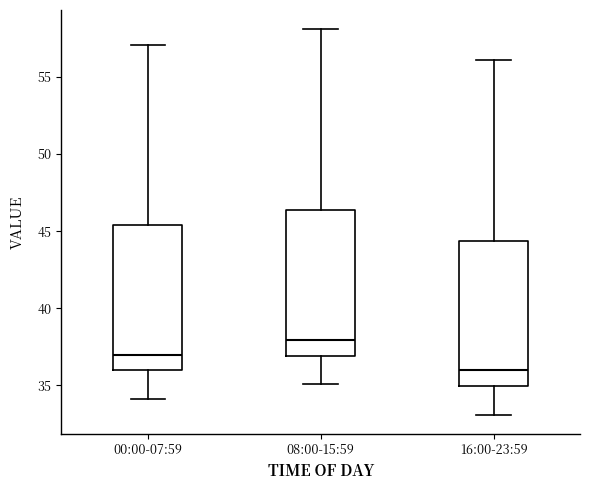

Reading left to right, transcribe this box plot: for each box, give where its median line is, the range the box spans, and where its two whiskers end, as read against the y-axis. The values are not printed on the chart, so give them approximately, as read against the axis.

00:00-07:59: median 37.0, box 36.0 to 45.5, whiskers 34.0 to 57.0
08:00-15:59: median 38.0, box 37.0 to 46.5, whiskers 35.0 to 58.0
16:00-23:59: median 36.0, box 35.0 to 44.5, whiskers 33.0 to 56.0